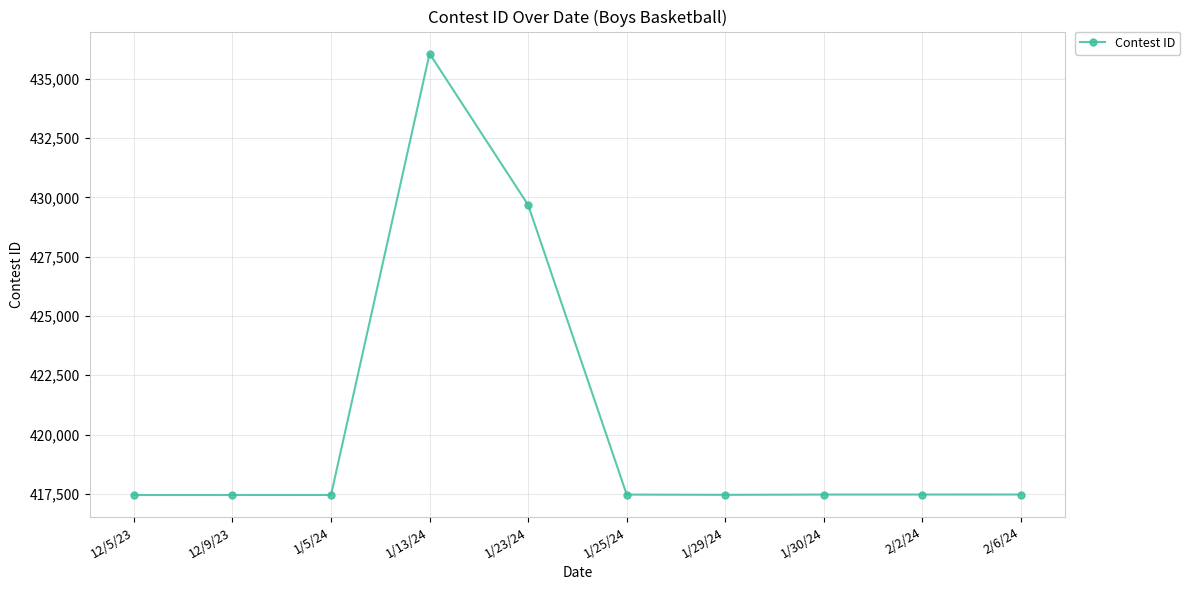

Where does the data first go above 417467?

1/13/24